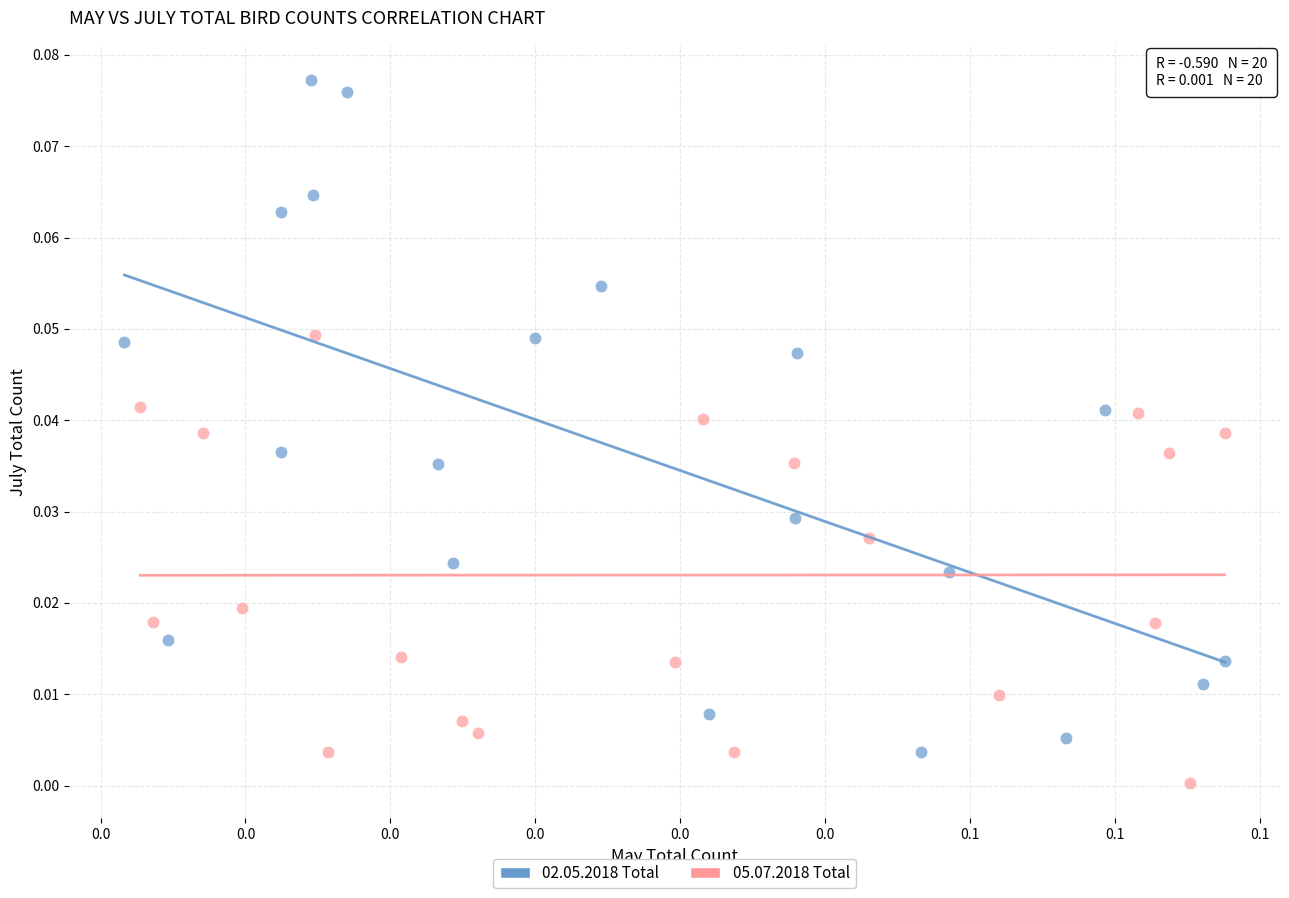

Which series contains the highest Y value?

02.05.2018 Total